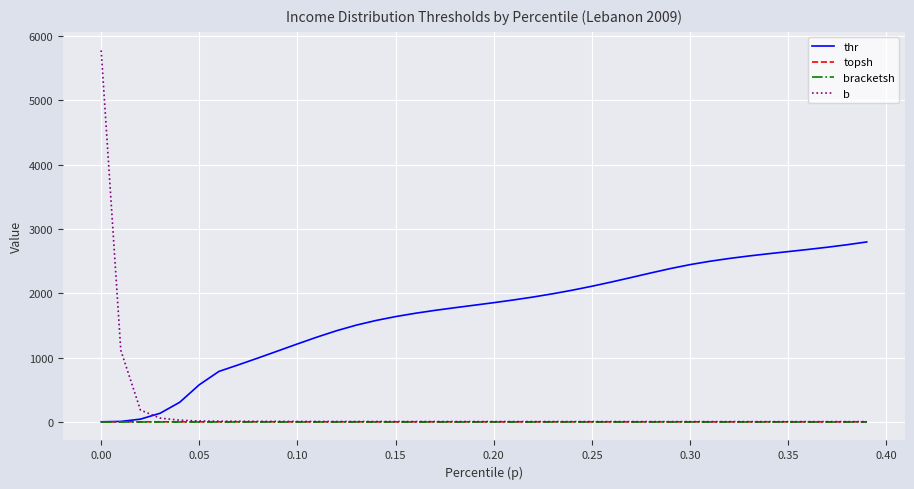

Which series has the largest range (max minus min)?

b